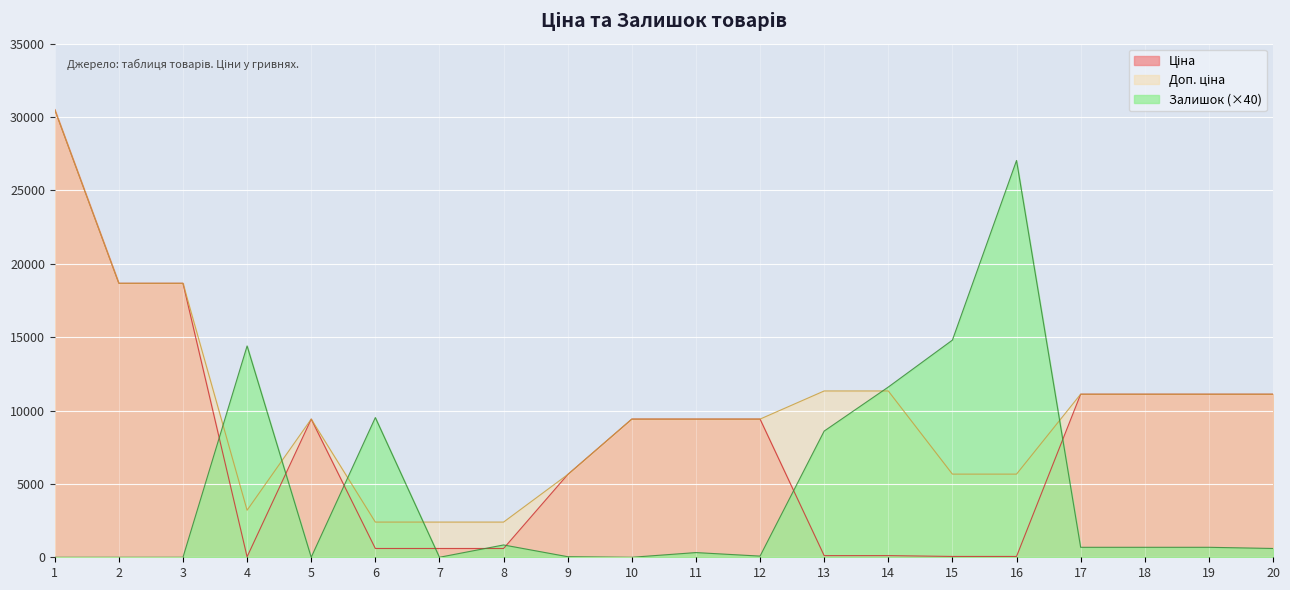

Rank the series by their average value, from lowest to highest.

Залишок, Ціна, Доп. ціна